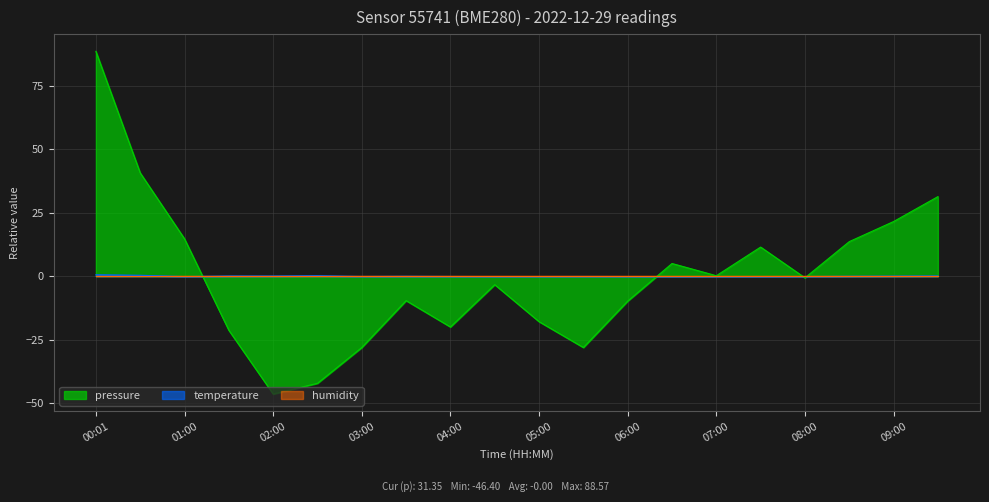

How many values in temperature are below zero?

13